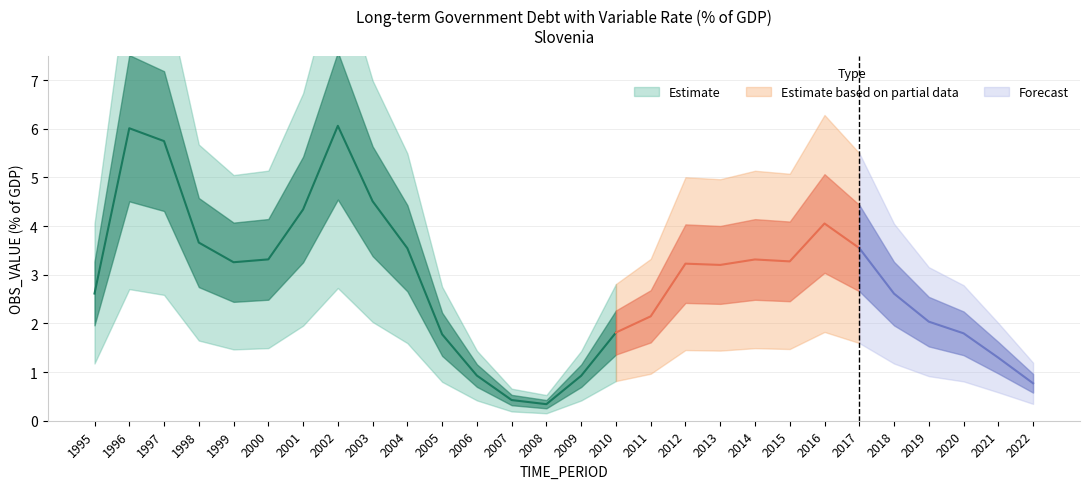

What is the value of the 20th point from the left?

3.3